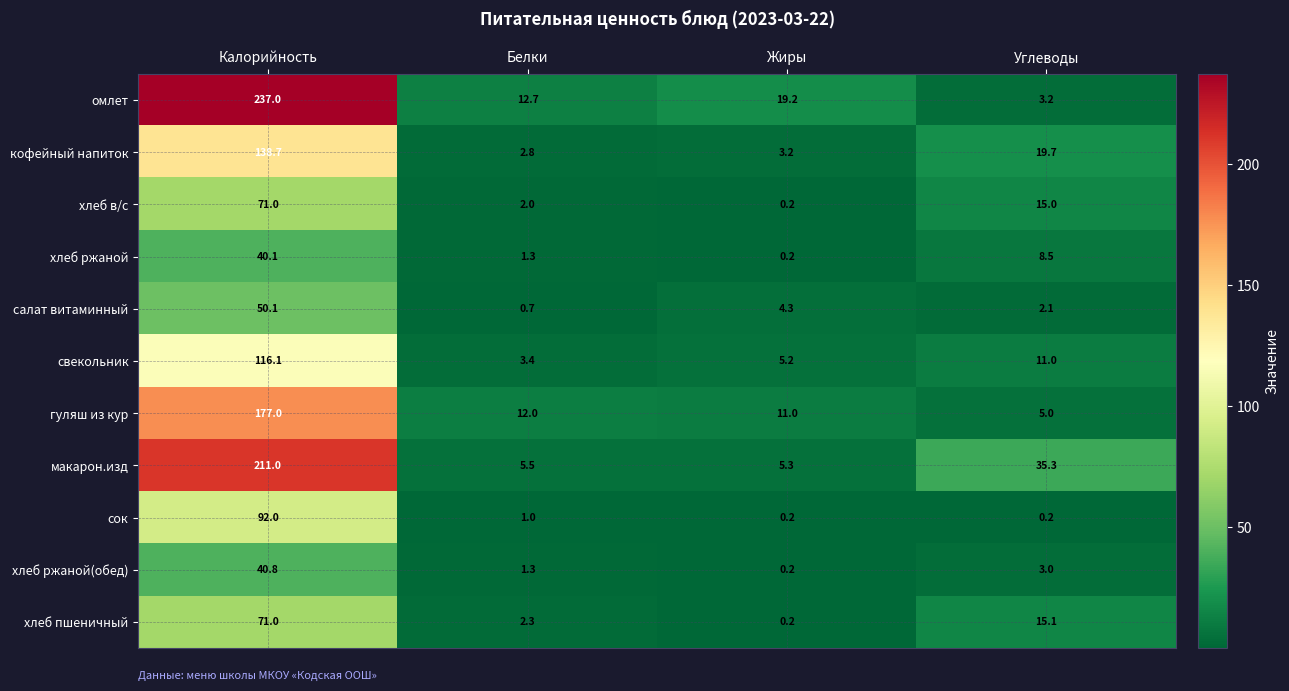

Which category has the highest value across all series?

Калорийность